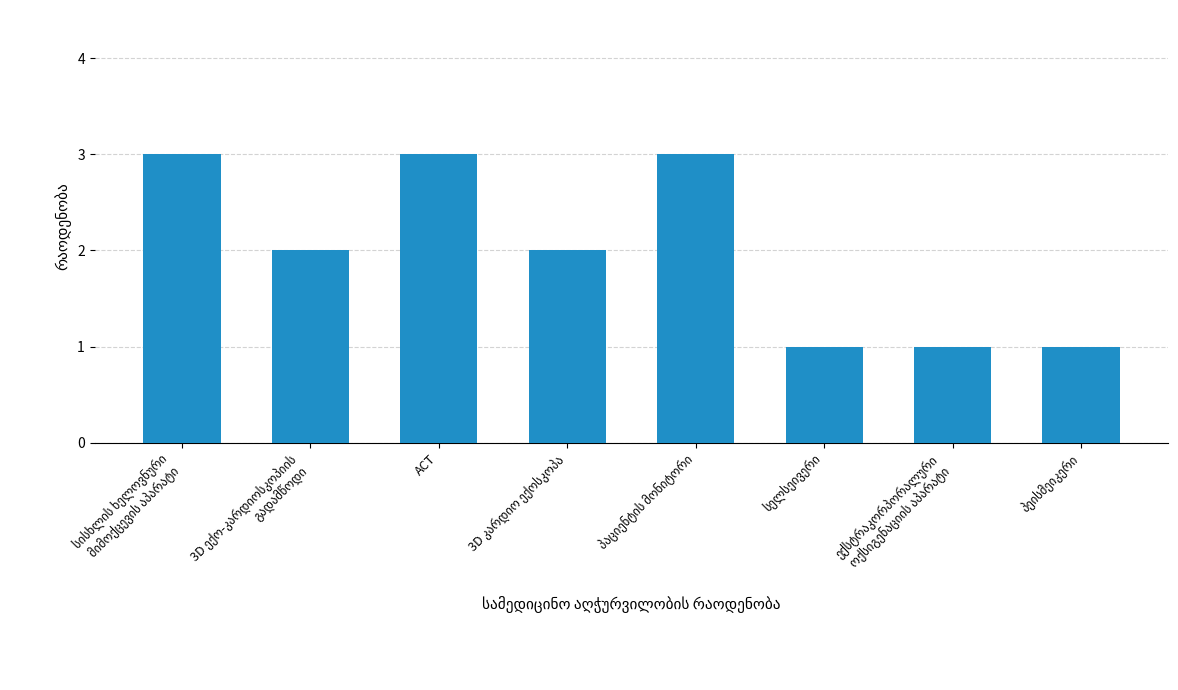

What is the greatest value displayed?

3